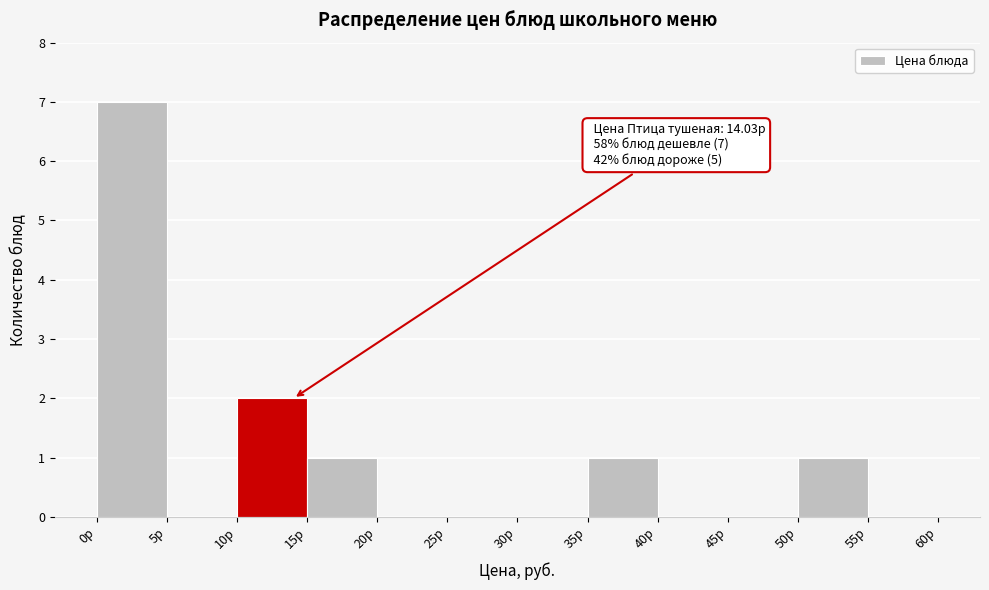

Which range on the x-axis has the tallest bar?

0 to 5